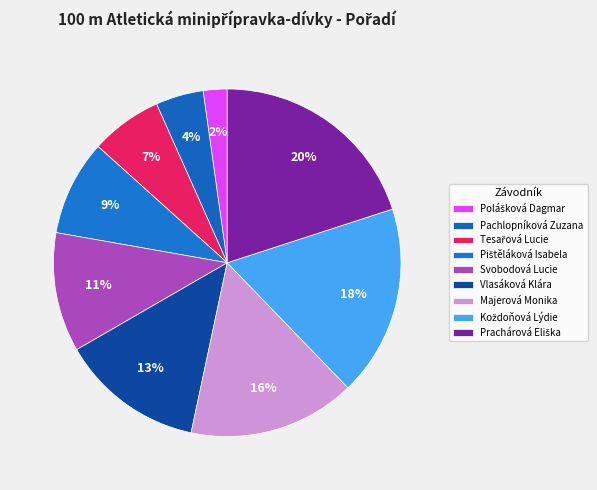

Rank the categories by value from highest to lowest.

Prachárová Eliška, Koždoňová Lýdie, Majerová Monika, Vlasáková Klára, Svobodová Lucie, Pištěláková Isabela, Tesařová Lucie, Pachlopníková Zuzana, Polášková Dagmar